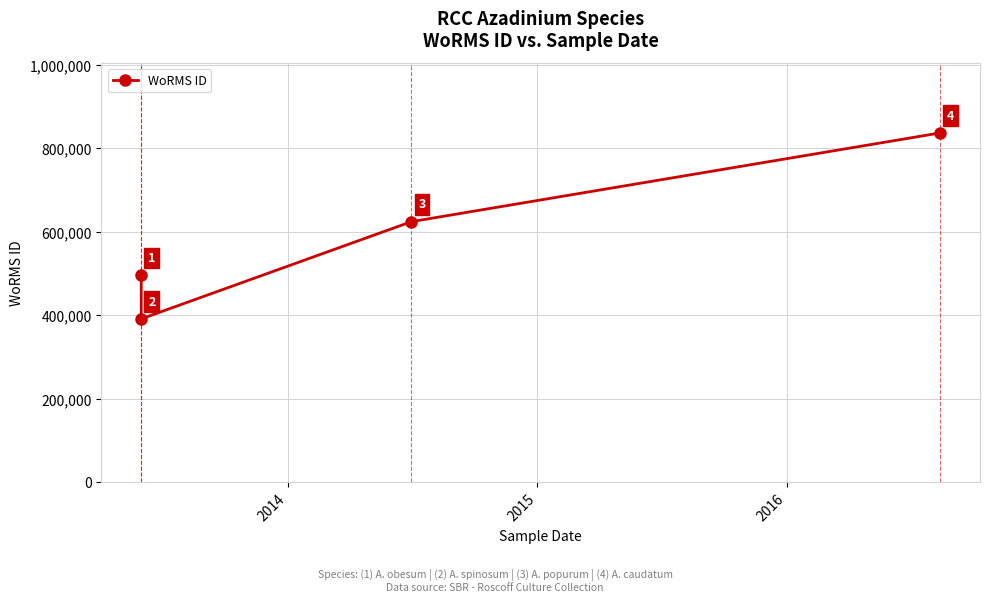

The chart shows a value of 391509 at 2014. True or false?

True